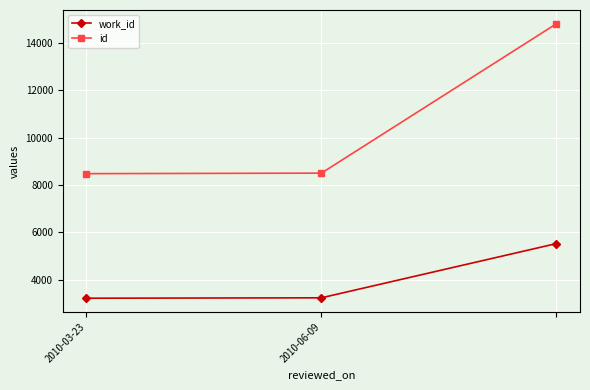

What are all the series names shown in the legend?

work_id, id